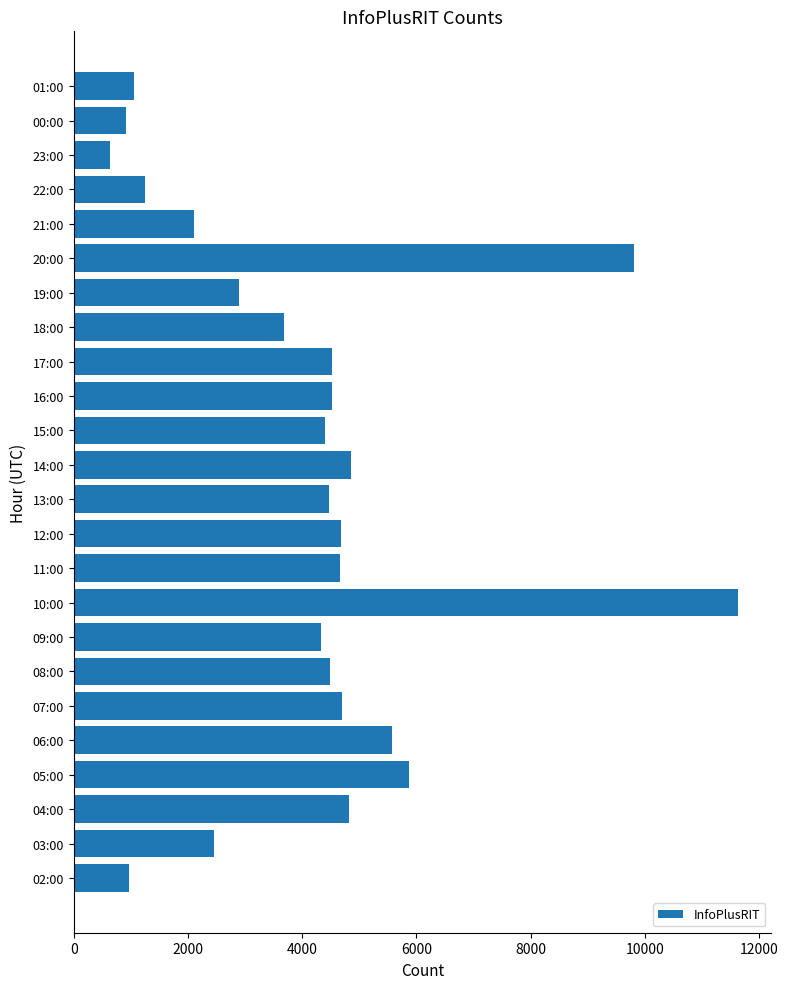

Which category has the highest value across all series?

10:00